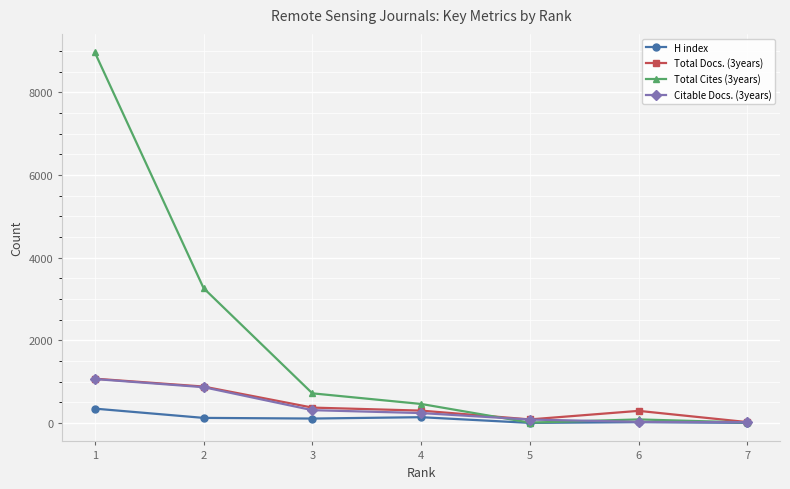

Count the number of categories in the chart.

7